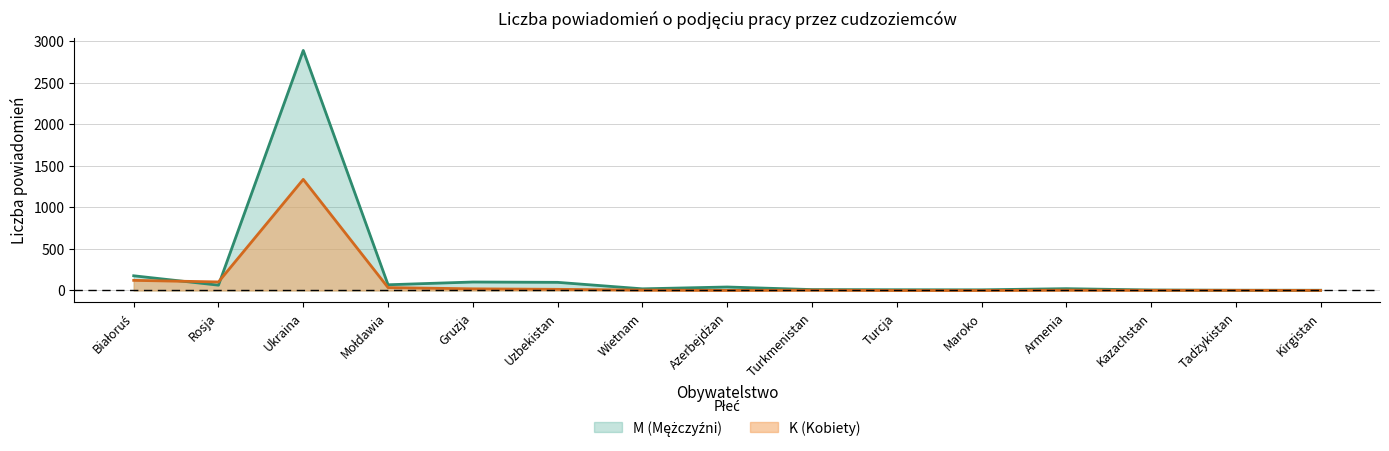

What is the label of the 5th point from the left?

Gruzja